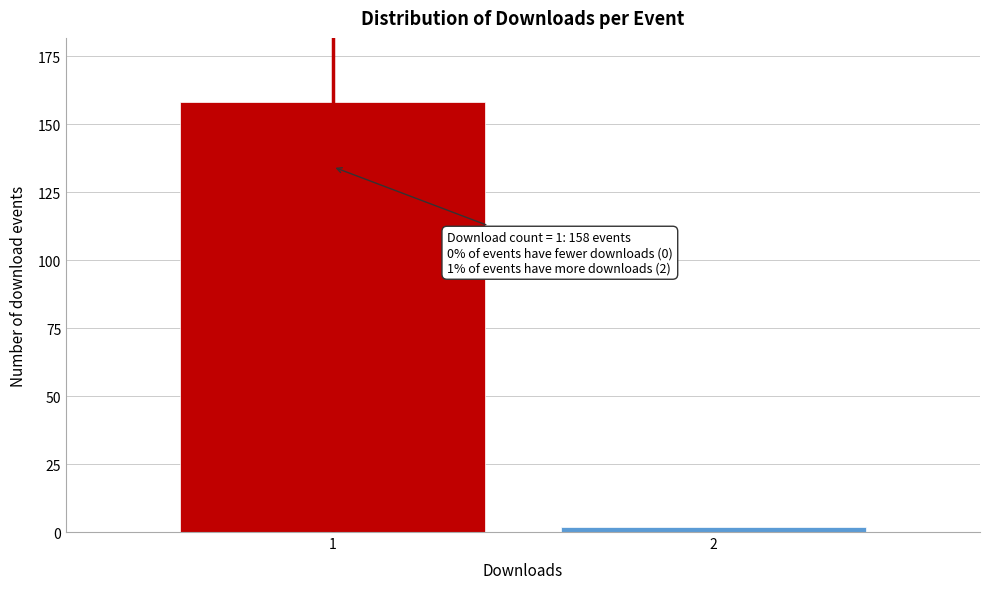

Reading right to left, what are all the values shown in this chart?

2=2	1=158